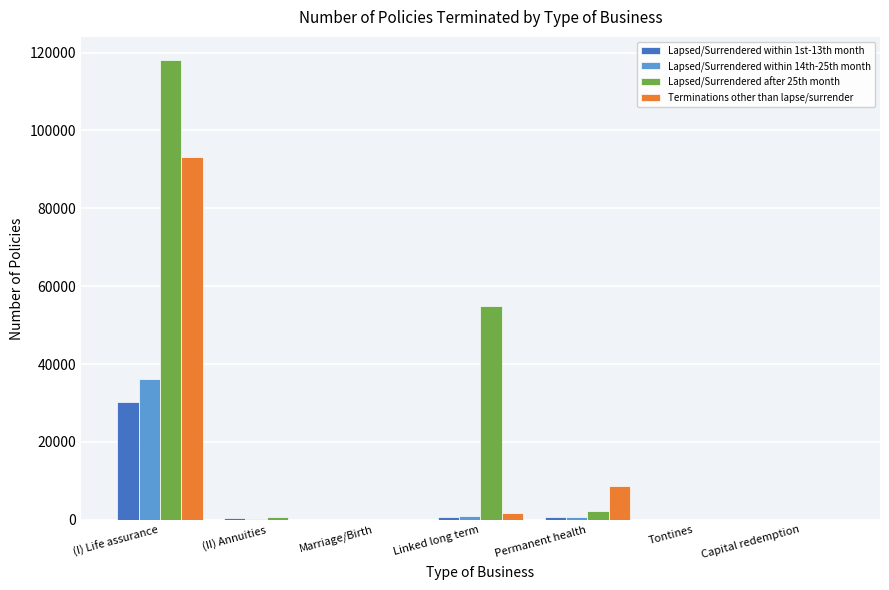

How many groups of bars are there?

7